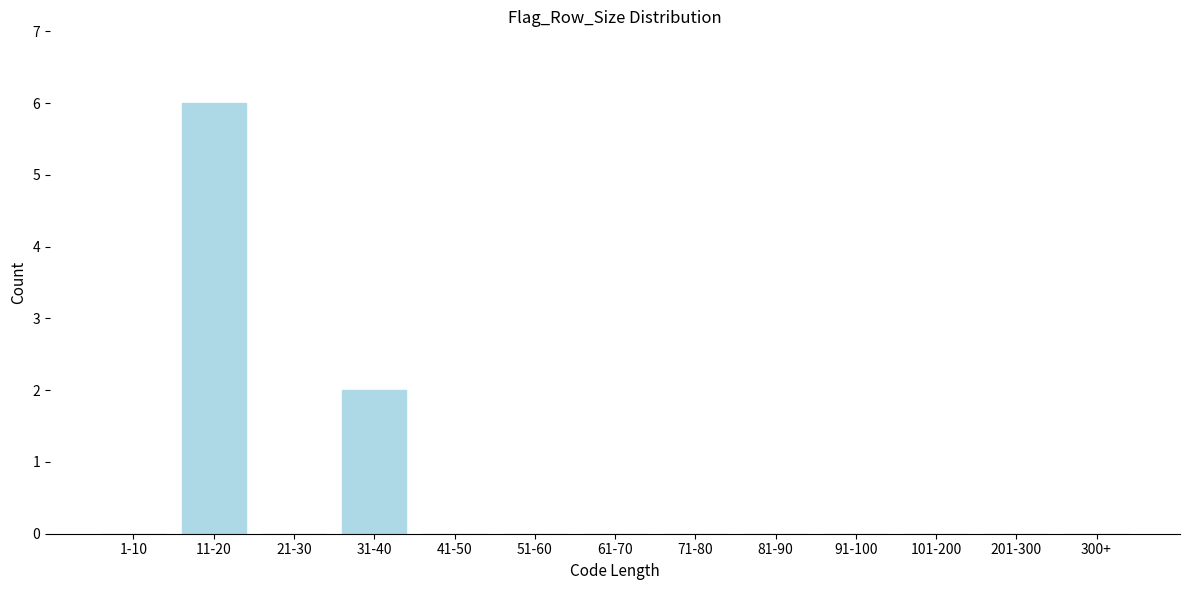

Reading left to right, transcribe all the data shown in this chart.

1-10=0	11-20=6	21-30=0	31-40=2	41-50=0	51-60=0	61-70=0	71-80=0	81-90=0	91-100=0	101-200=0	201-300=0	300+=0